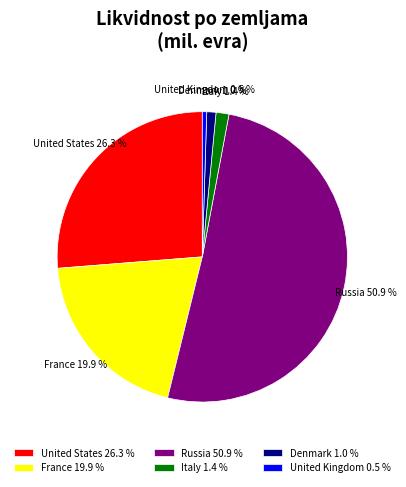

What is the smallest slice in the pie chart?

United Kingdom